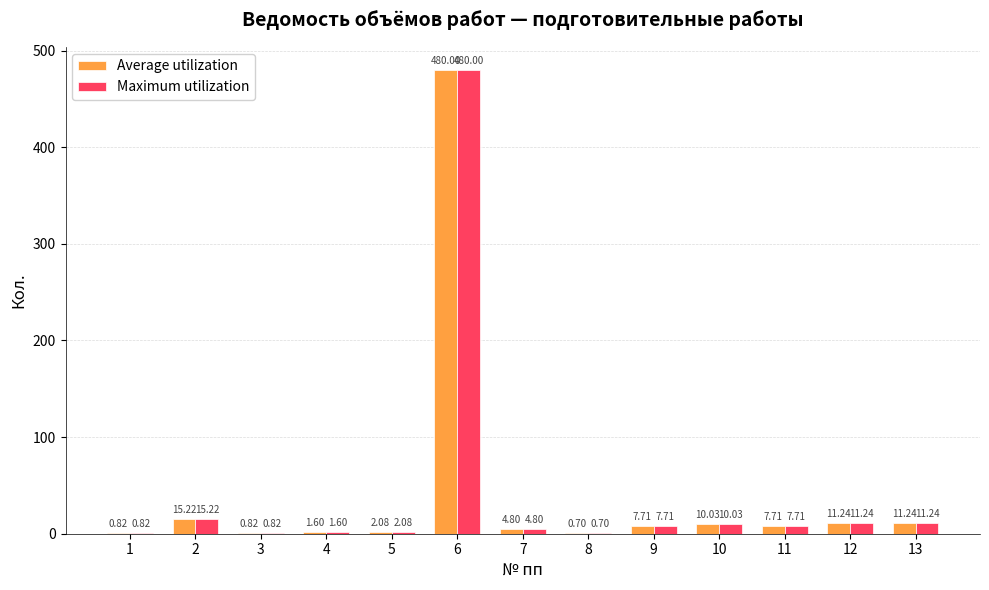

What is the total value across all series at 2?

30.4